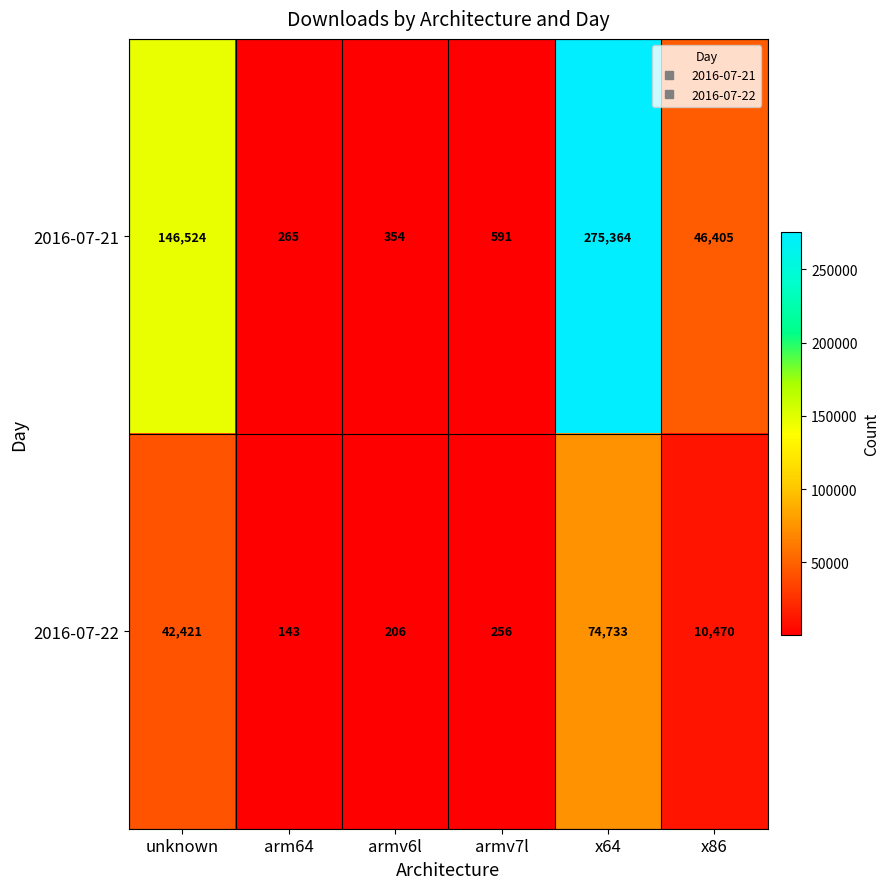

What is the sum of all 2016-07-21 values?

469503